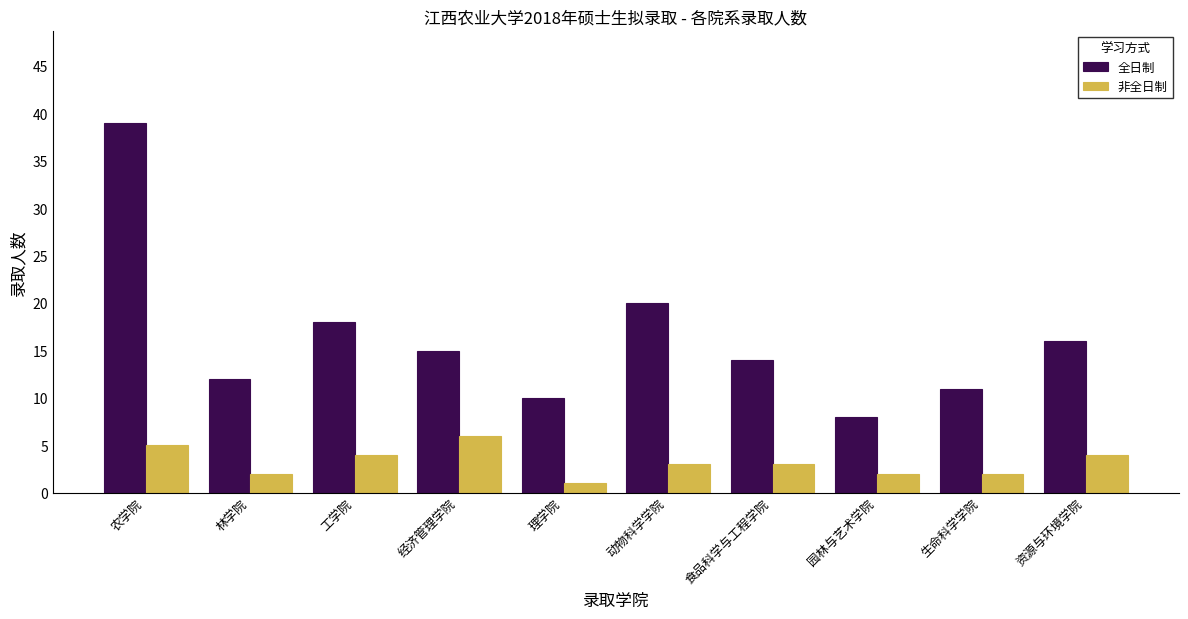

True or false: 全日制 has a value of 23 at 资源与环境学院.

False